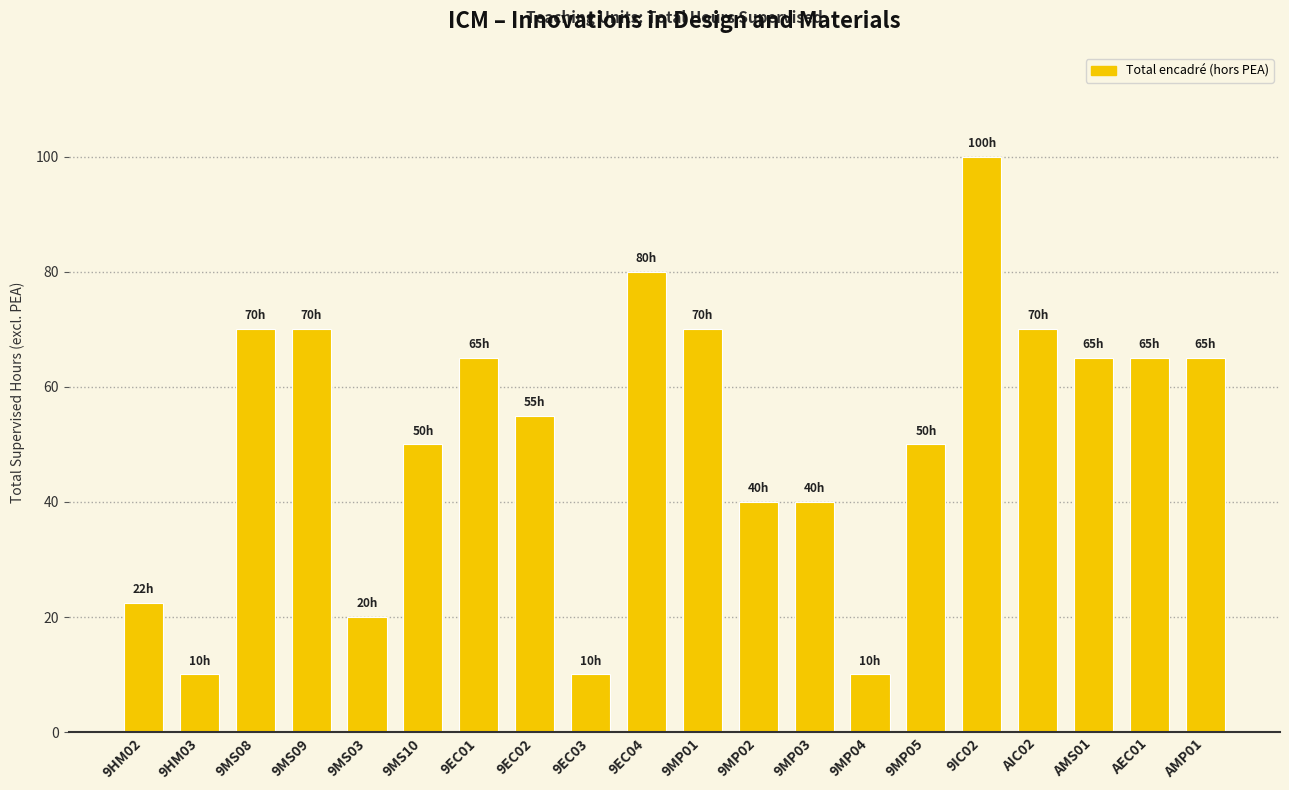

What is the value of the 1st bar from the left?

22.5